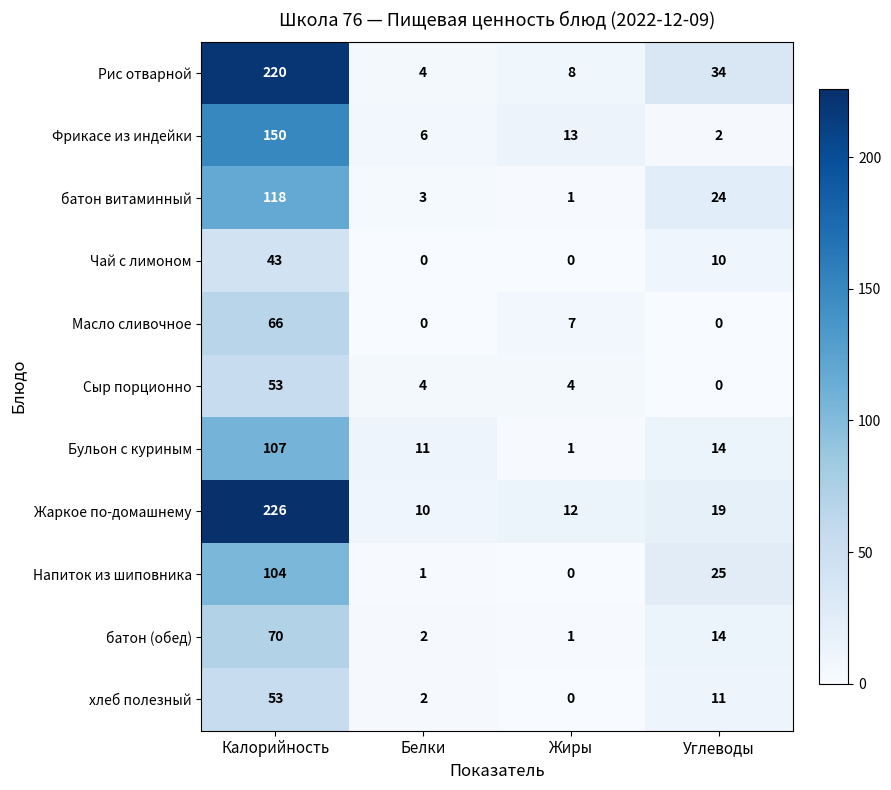

What is the difference between the highest and lowest values at Белки?

11